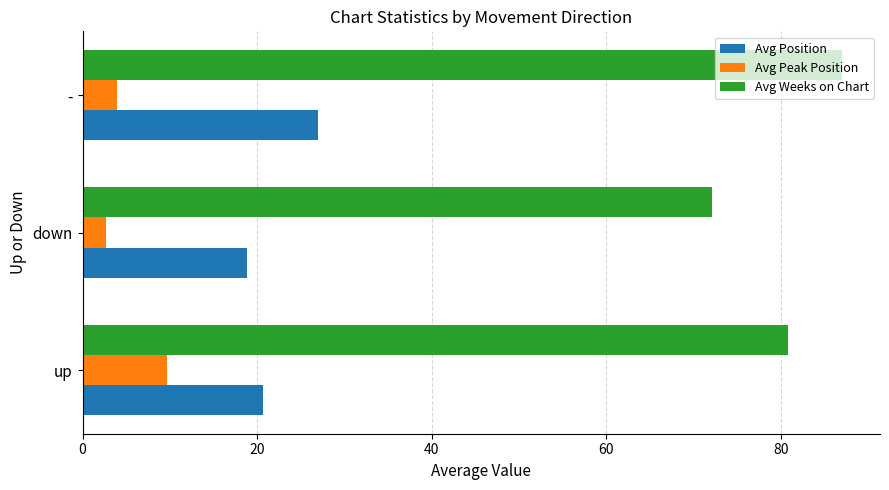

Which series has the largest total across all categories?

Avg Weeks on Chart